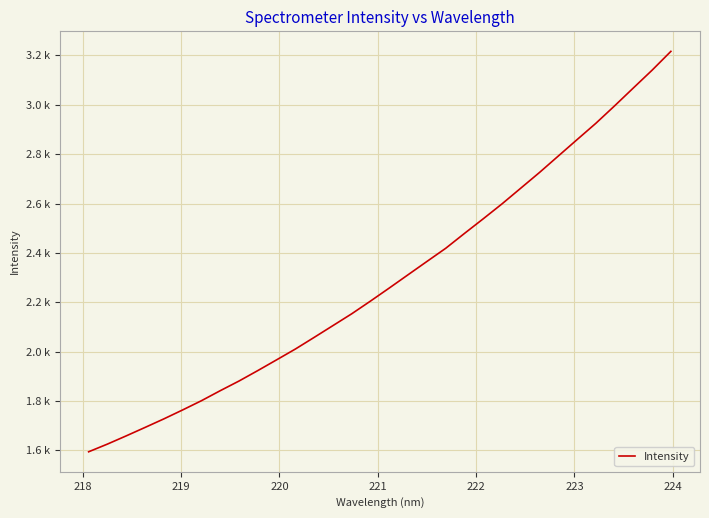

Is this an area chart (filled region under the line)?

No